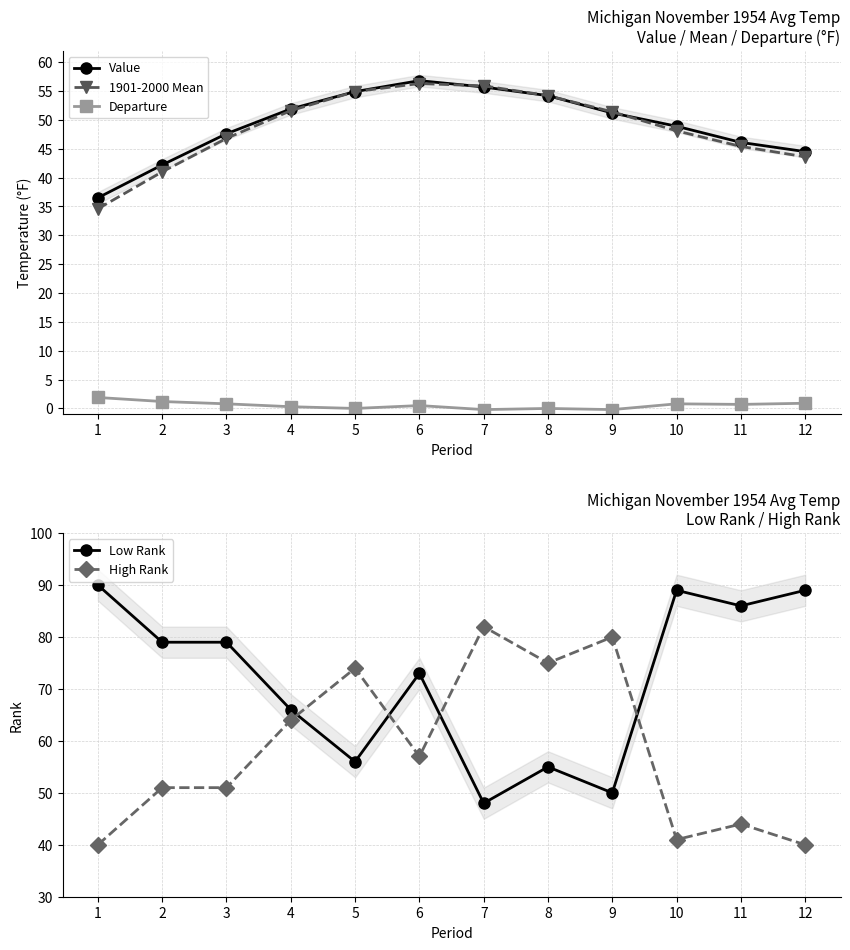

How many intersections are there between Low Rank and High Rank?

4